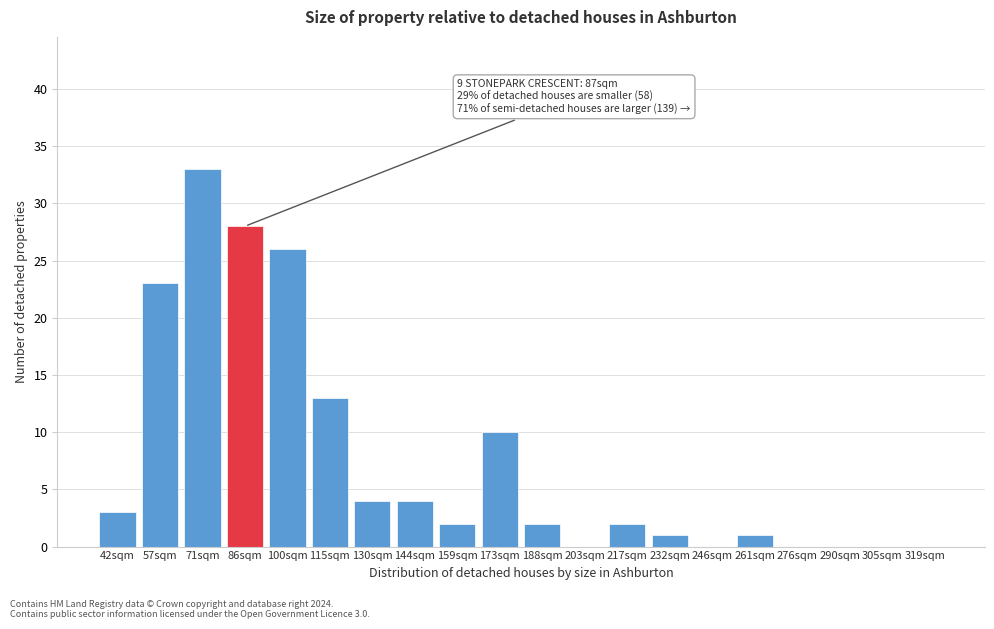

Reading right to left, what are all the values shown in this chart?

319sqm=0	305sqm=0	290sqm=0	276sqm=0	261sqm=1	246sqm=0	232sqm=1	217sqm=2	203sqm=0	188sqm=2	173sqm=10	159sqm=2	144sqm=4	130sqm=4	115sqm=13	100sqm=26	86sqm=28	71sqm=33	57sqm=23	42sqm=3